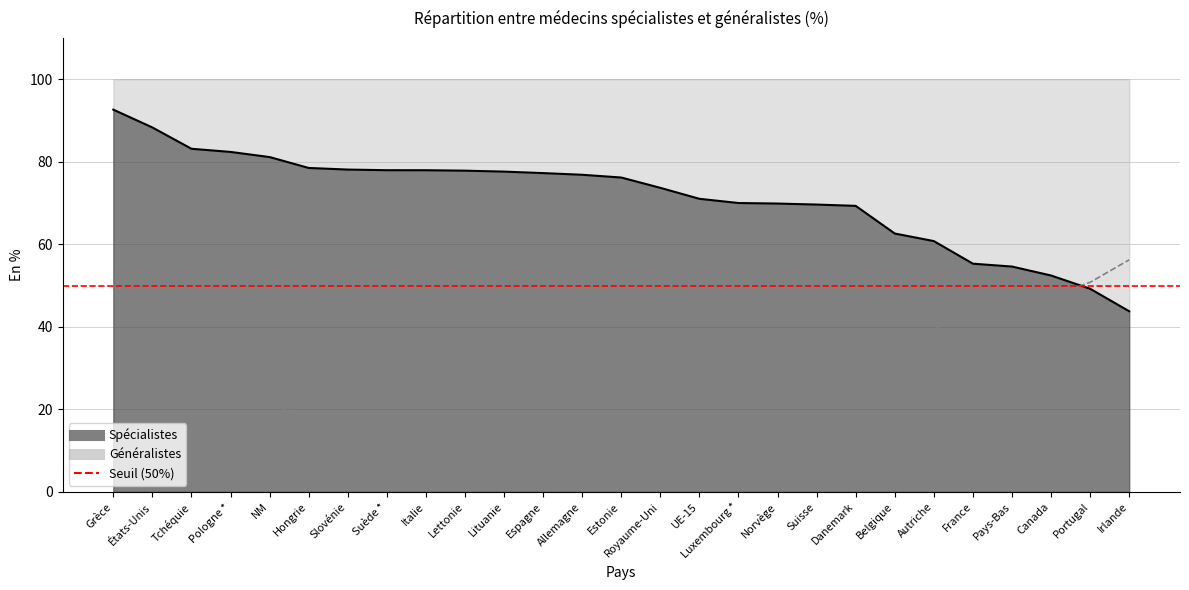

What is the label of the 17th point from the left?

Luxembourg *